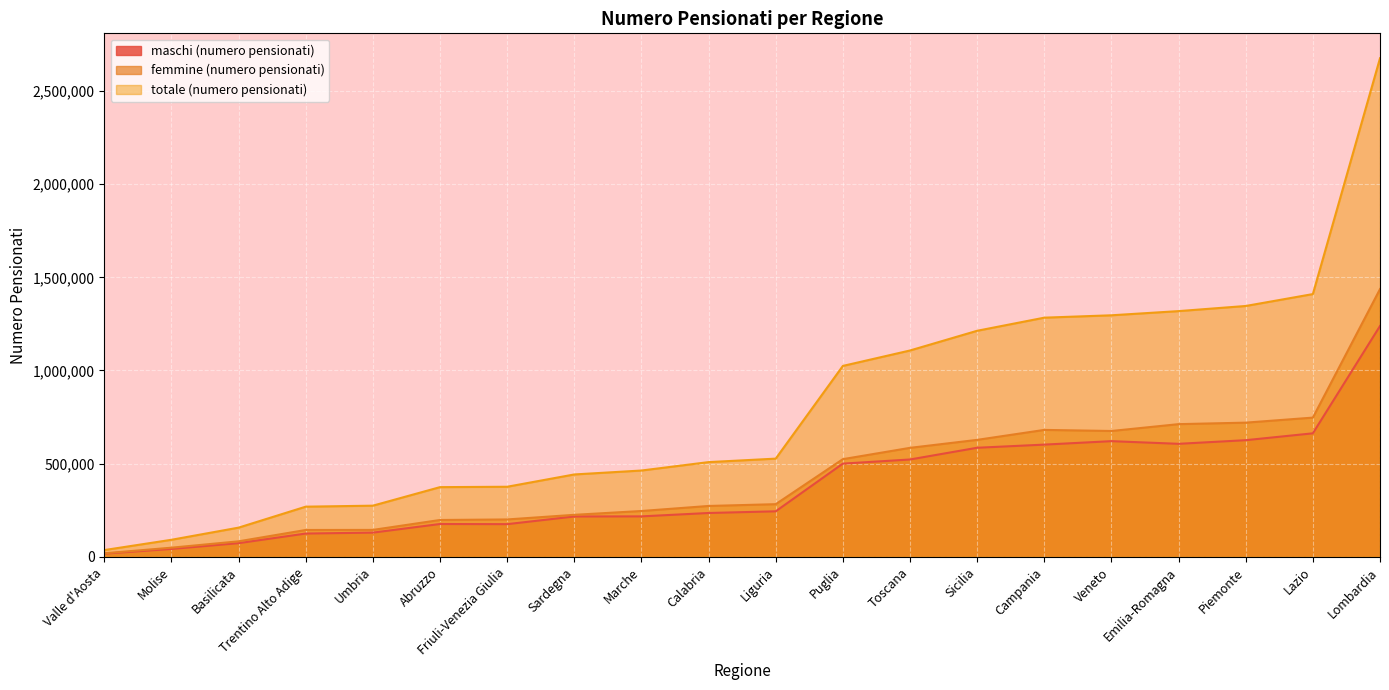

How many lines are shown in the chart?

3